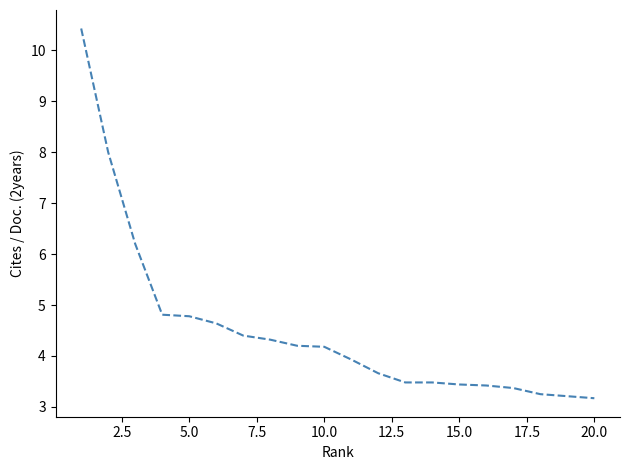

What is the minimum value shown in the chart?

3.2